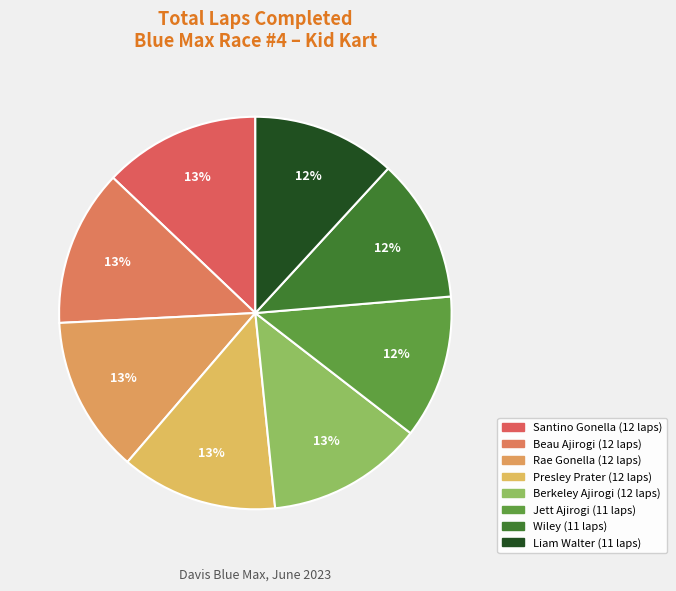

How many slices are in this pie chart?

8